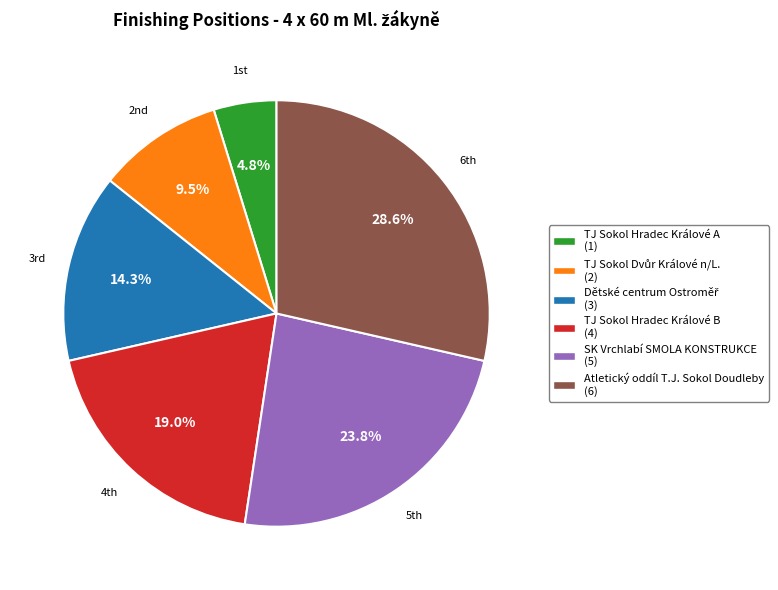

The TJ Sokol Hradec Králové B slice represents 19% of the pie. True or false?

True